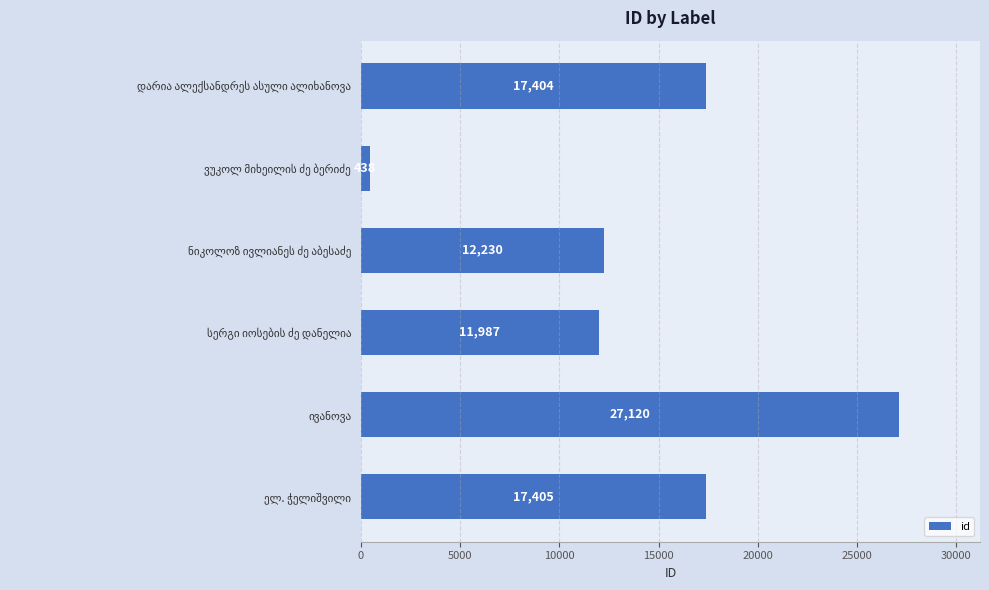

What is the difference between the maximum and minimum values?

26682